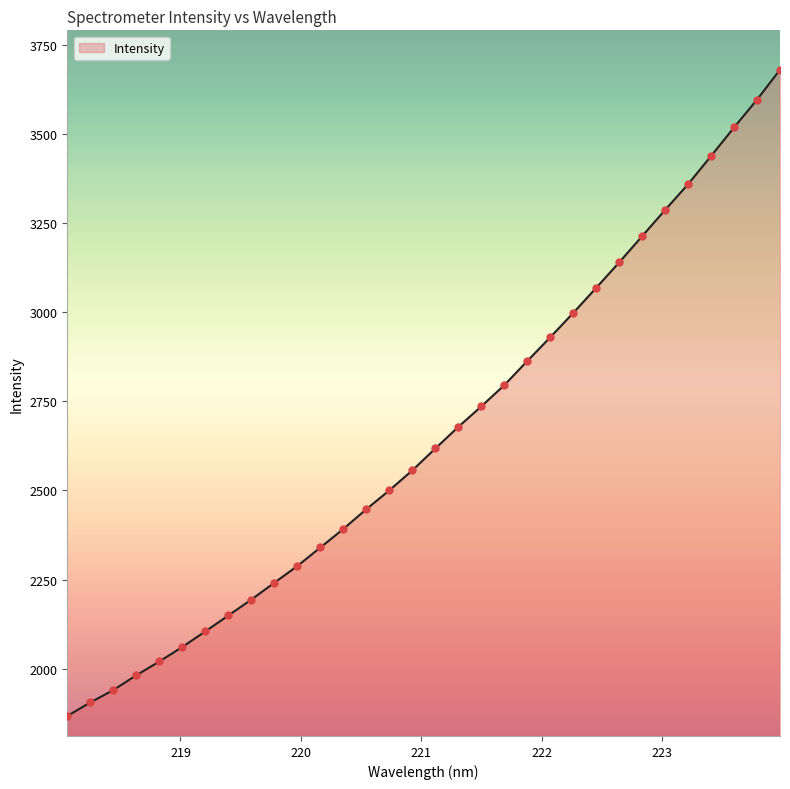

What is the difference between the maximum and minimum values?

1814.4